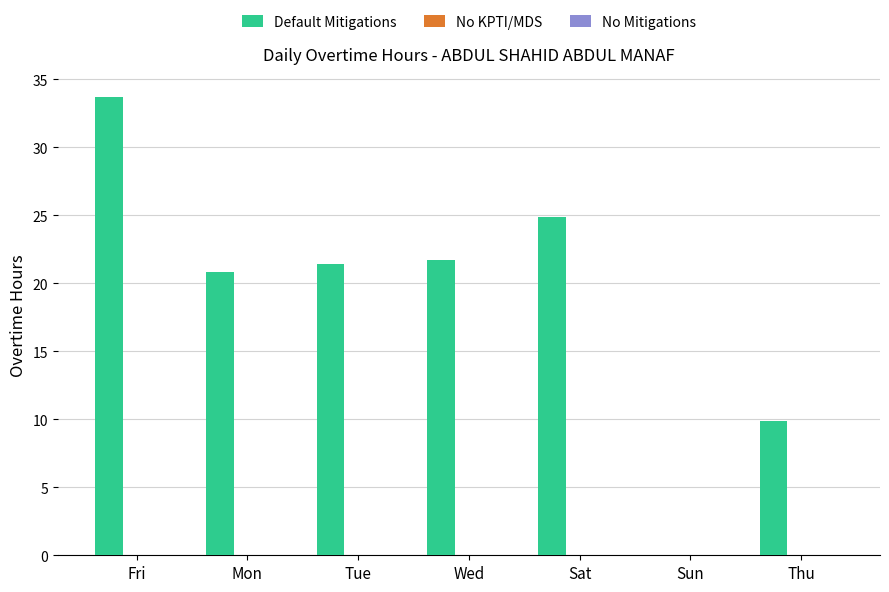

At which category is the sum across all series the highest?

Fri